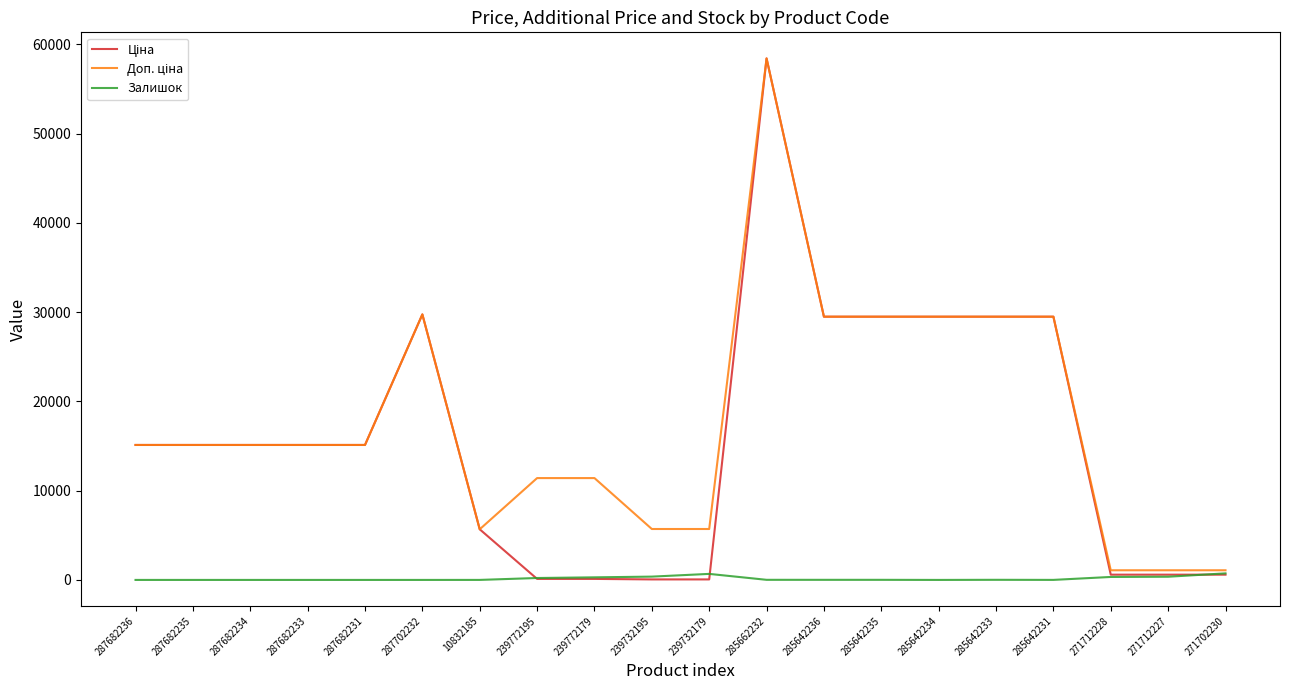

At which category is the sum across all series the highest?

285662232